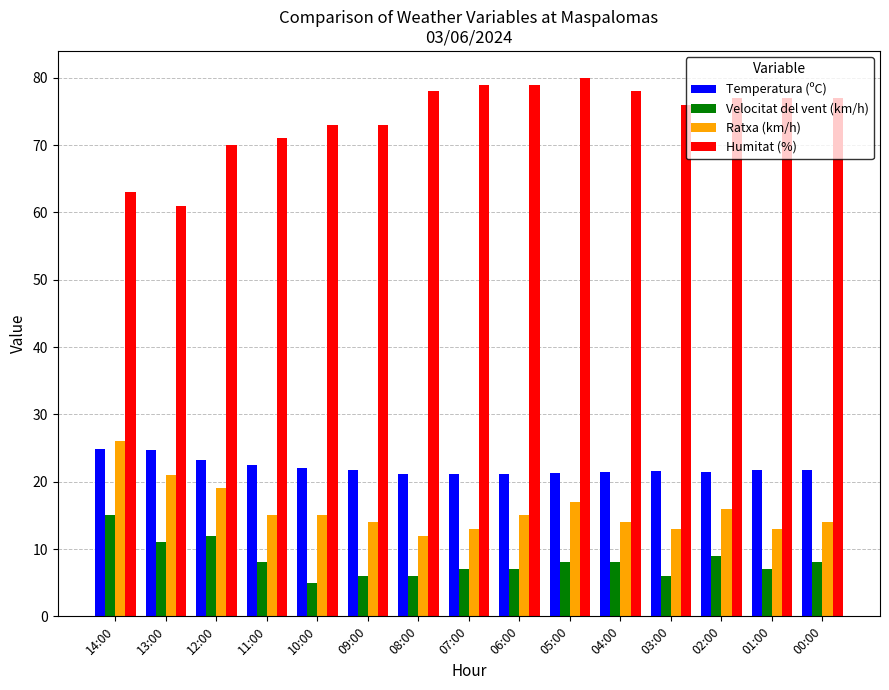

Does the chart contain any negative values?

No